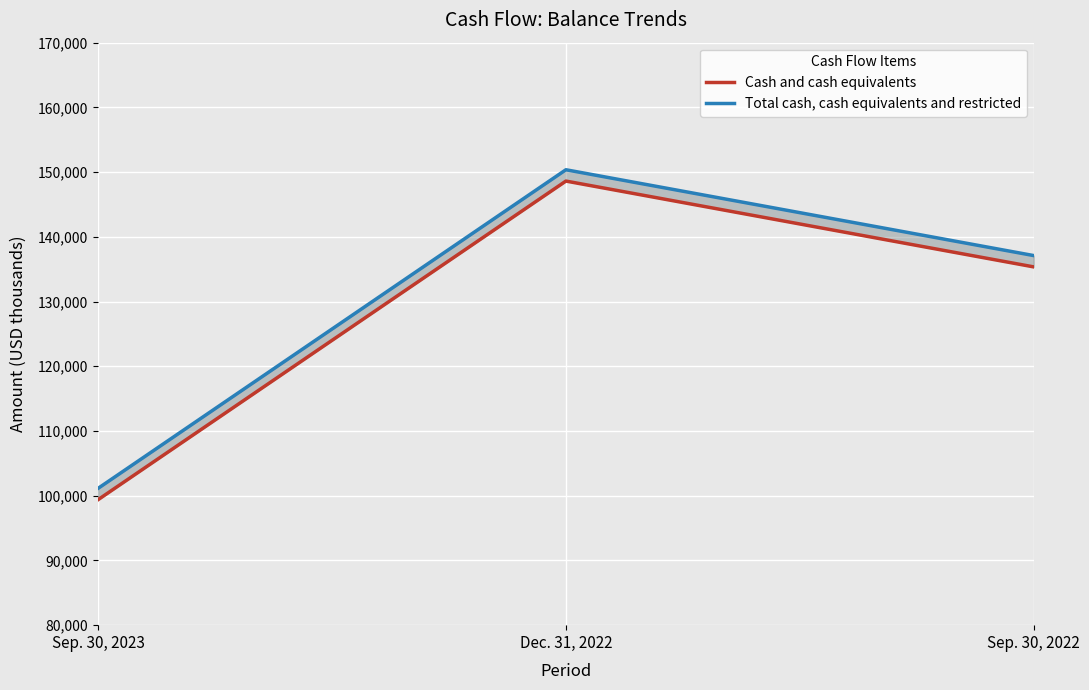

What is the total value across all series at Sep. 30, 2023?

200554